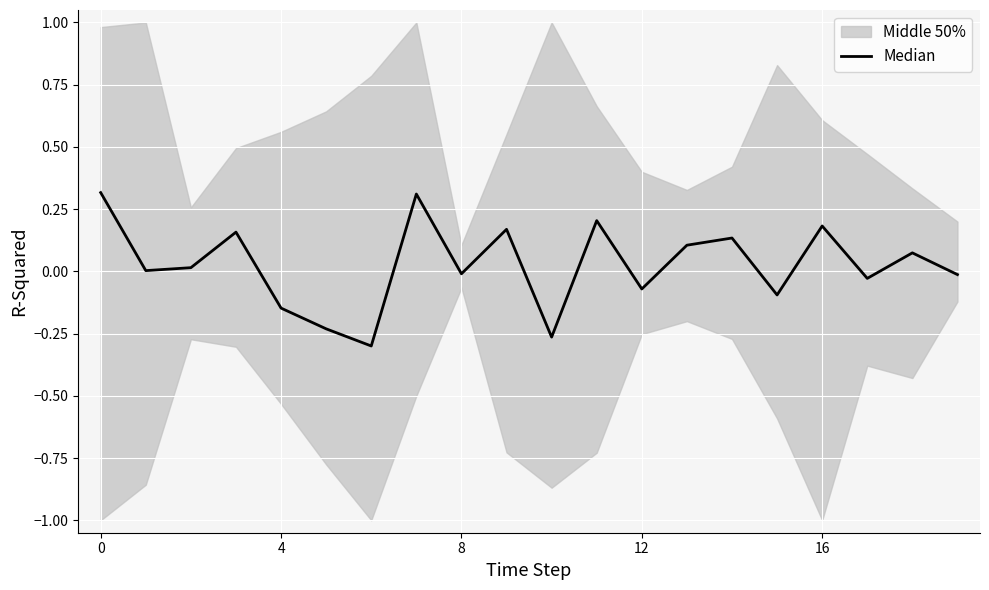

What is the change in value from 7 to 13?

-0.2